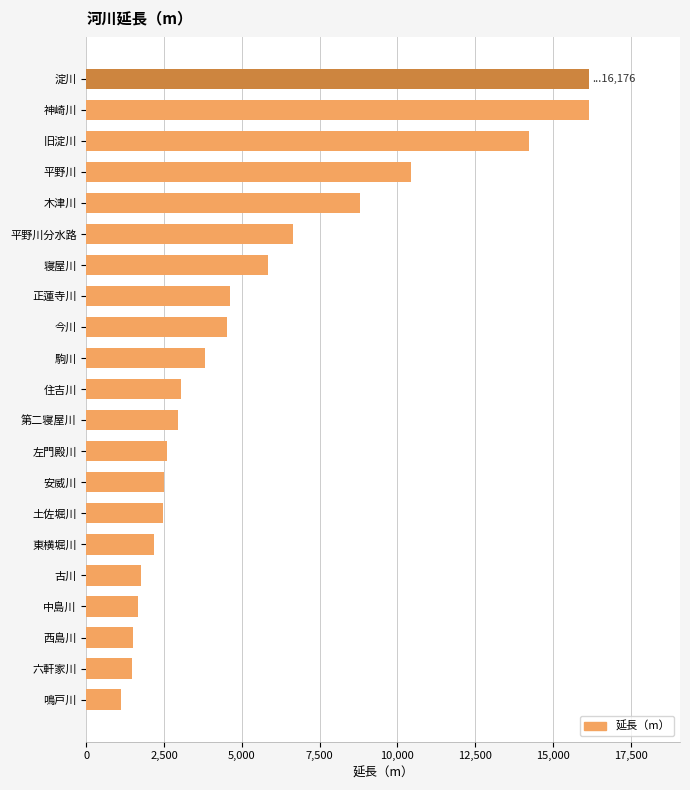

Is it true that the value at 西島川 is 2589?

False